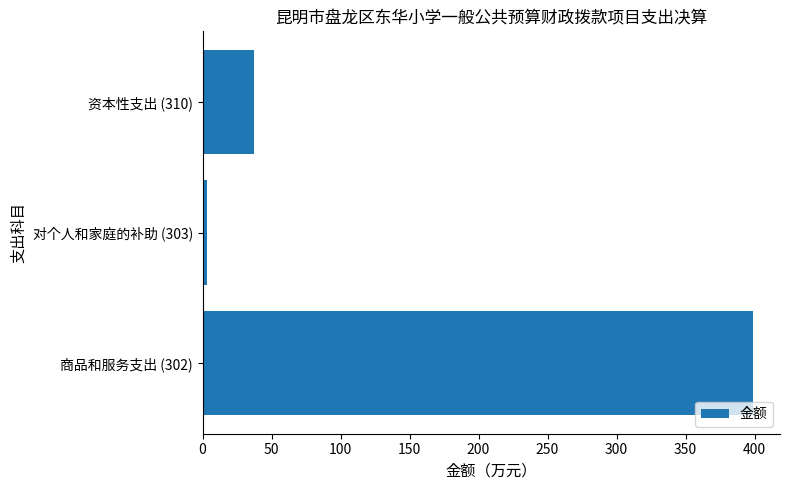

What is the maximum value shown in the chart?

398.5